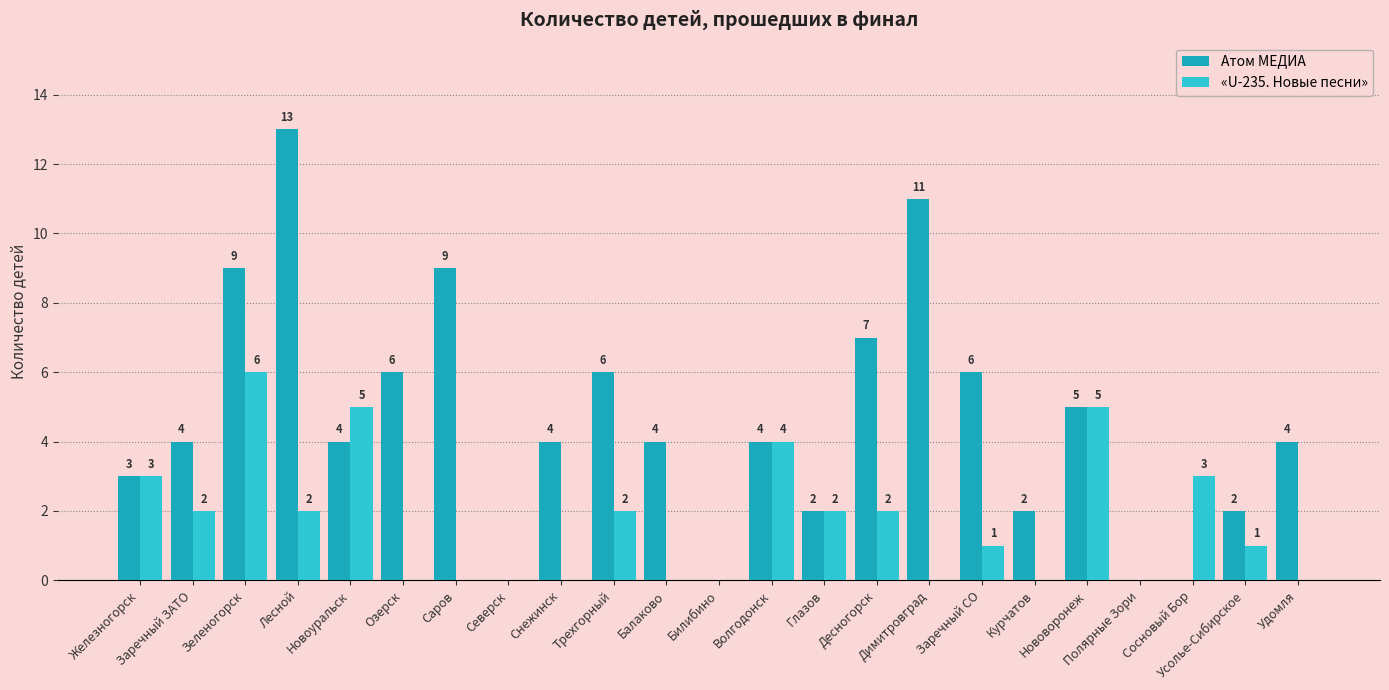

What is the sum of all «U-235. Новые песни» values?

38